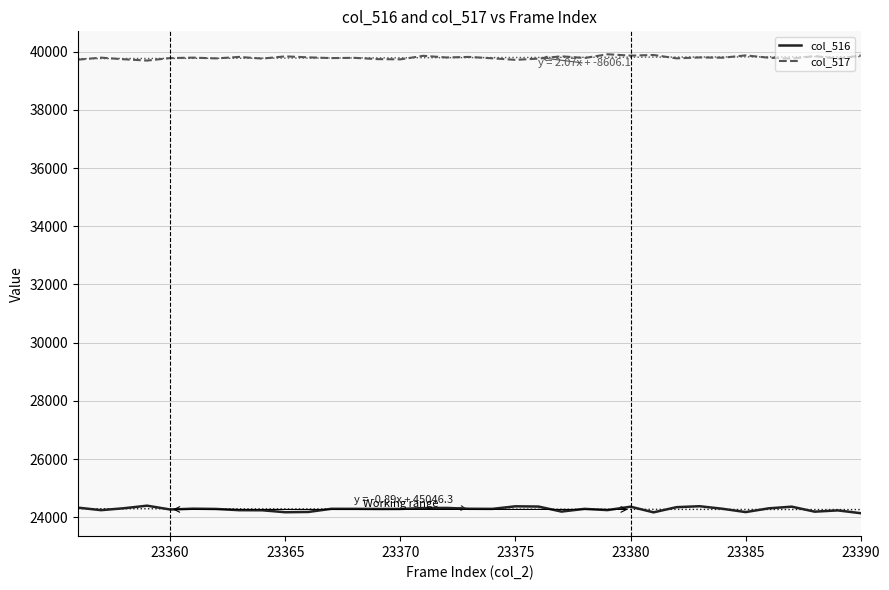

How many interior local valleys does the col_517 series have?

13